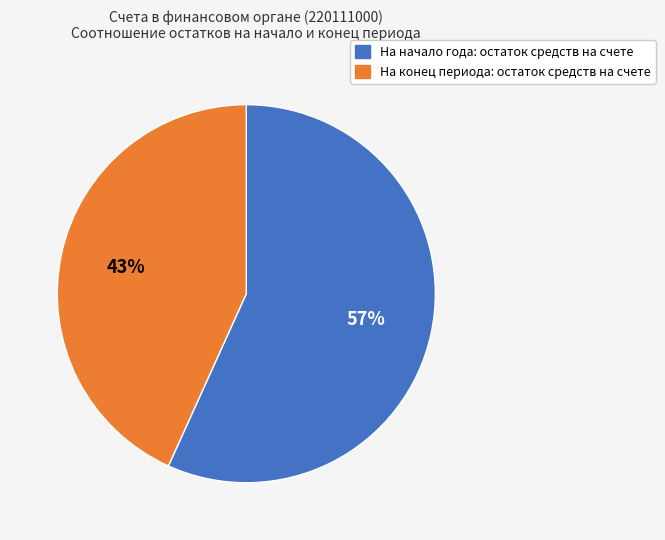

Which category has the smallest portion of the pie?

На конец периода: остаток средств на счете